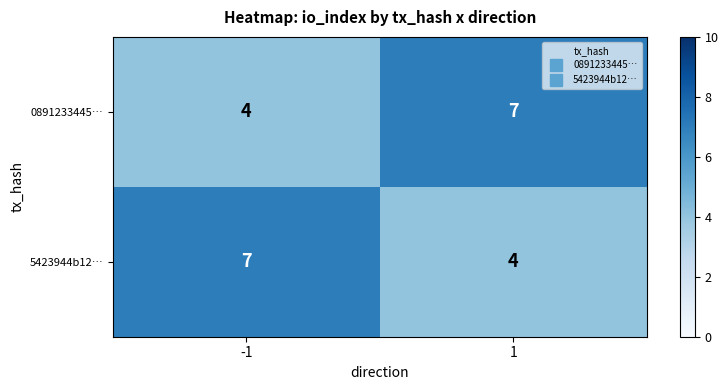

List the labels in order of 5423944b12… value, largest first.

-1, 1